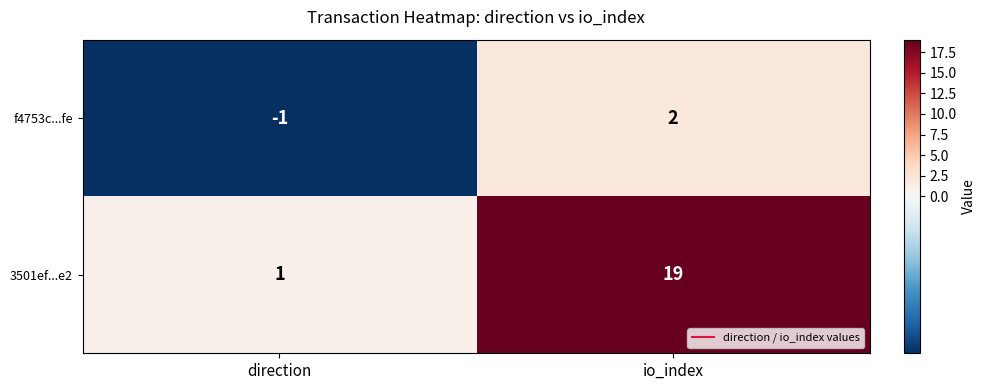

How many data points in f4753c...fe are less than 2?

1